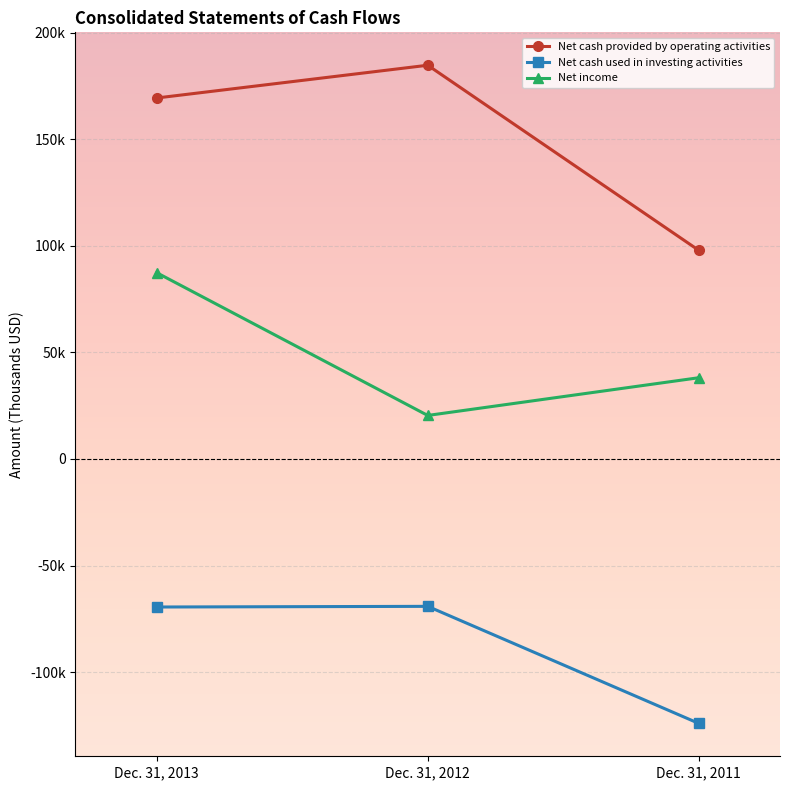

Between Dec. 31, 2013 and Dec. 31, 2011, which is larger?

Dec. 31, 2013